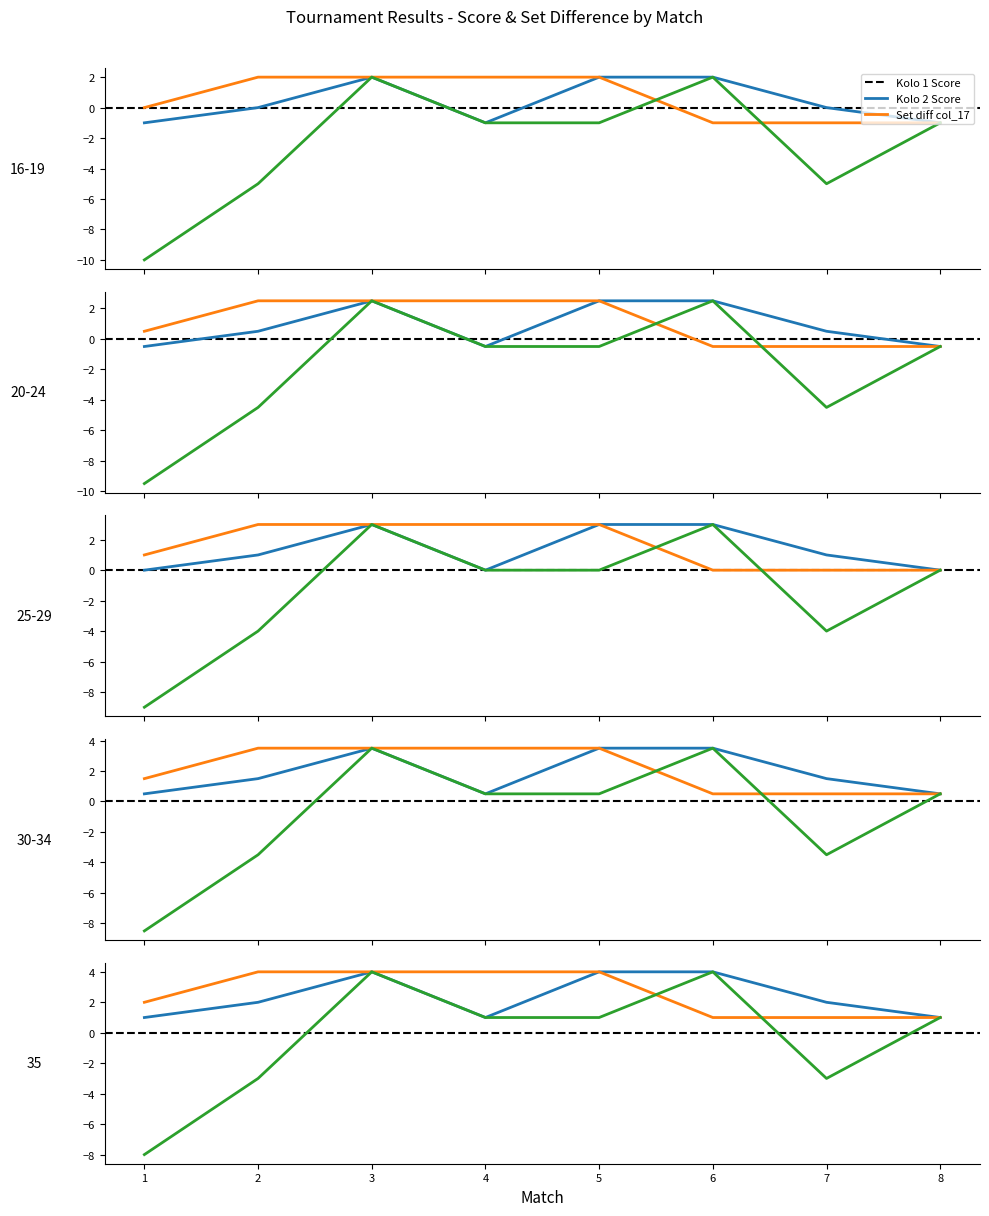

Between 8 and 2, which is larger?

2